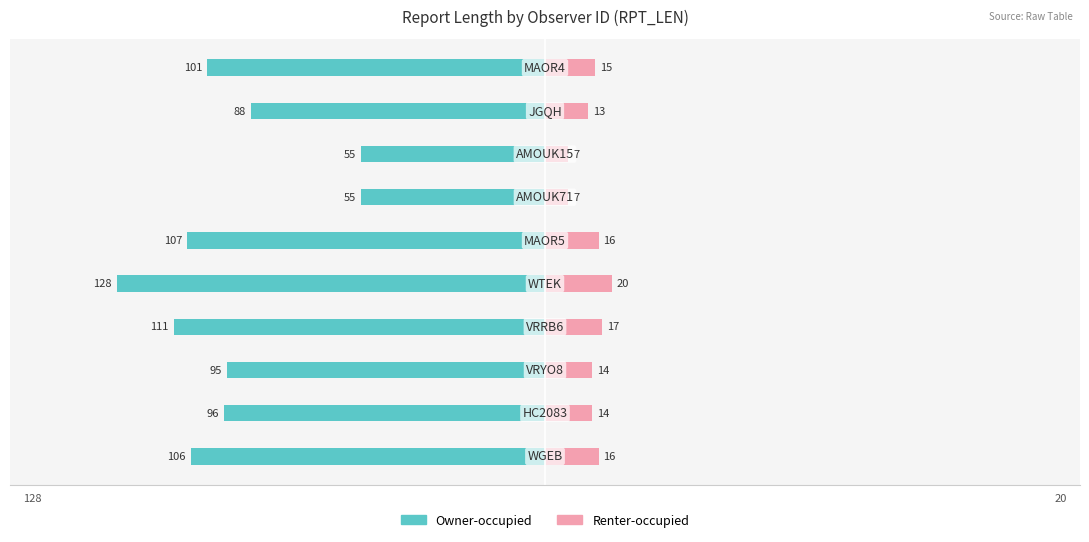

Rank the categories by Owner-occupied value from highest to lowest.

6, 7, 8, 2, 1, 9, 0, 5, 3, 4